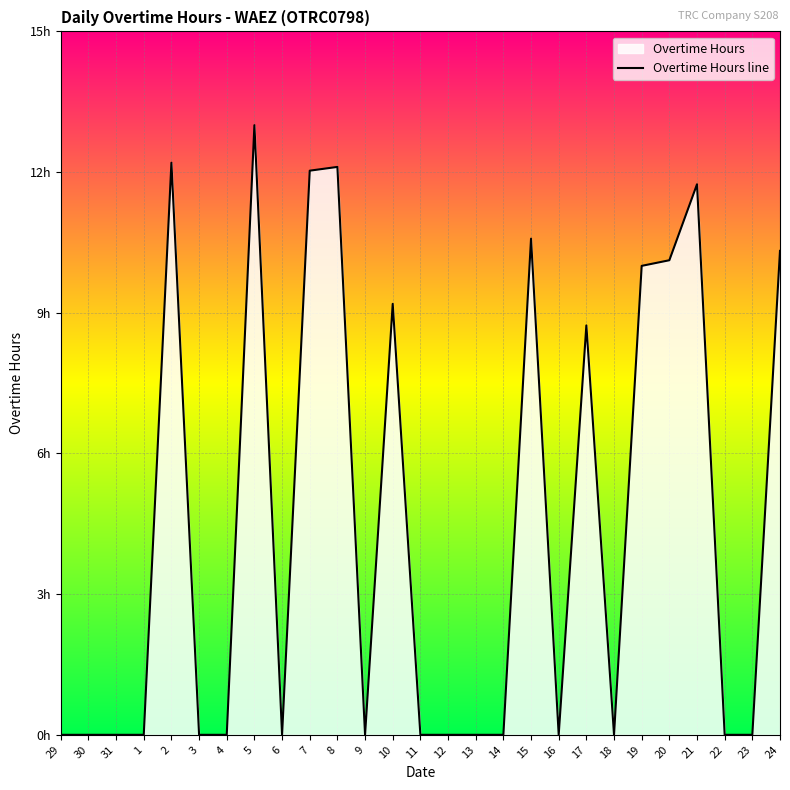

Approximately how many times larger is the value at 5 compared to 20?

1.3